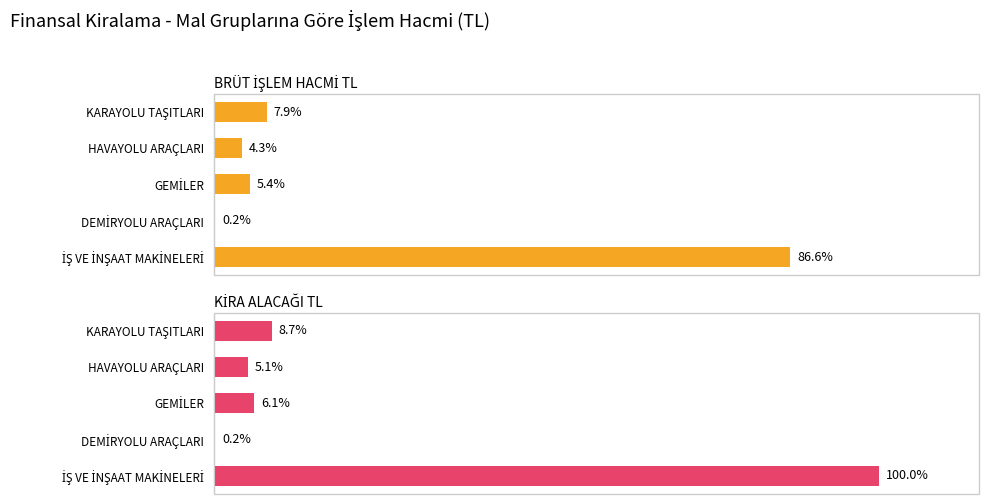

Rank the series at KARAYOLU TAŞITLARI from highest to lowest value.

KİRA ALACAĞI TL, BRÜT İŞLEM HACMİ TL